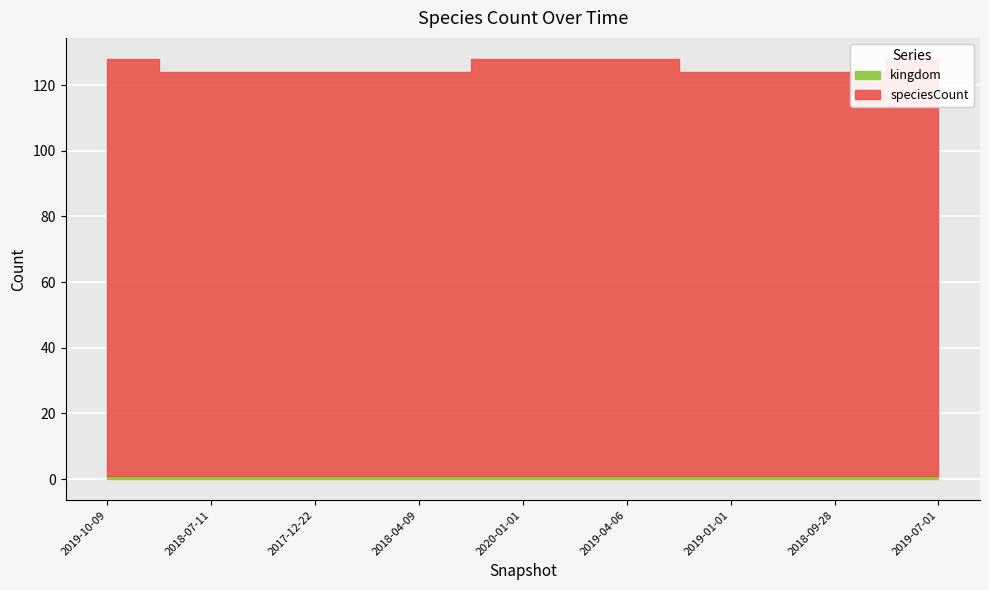

What is the label of the 4th point from the right?

2019-04-06